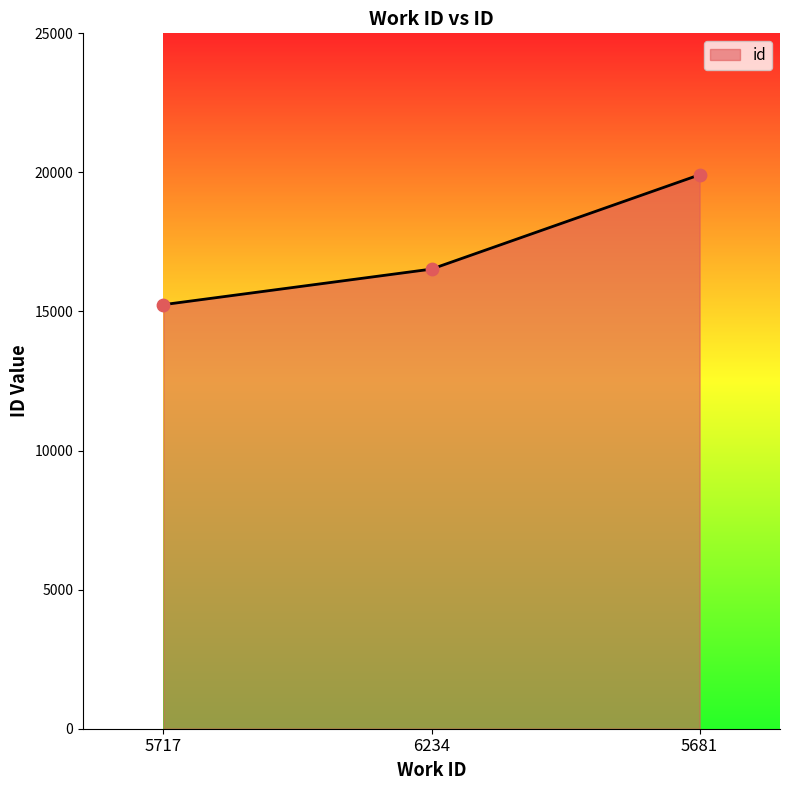

What is the ratio of the value at 5681 to the value at 6234?

1.2